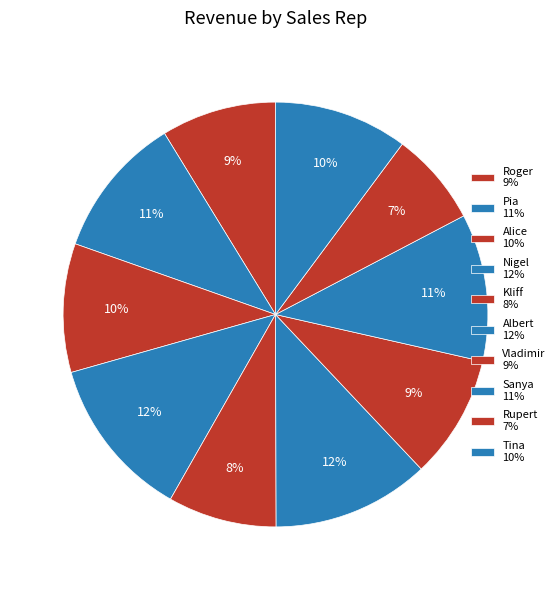

To the nearest percent, what percentage of the pie is Alice?

10%